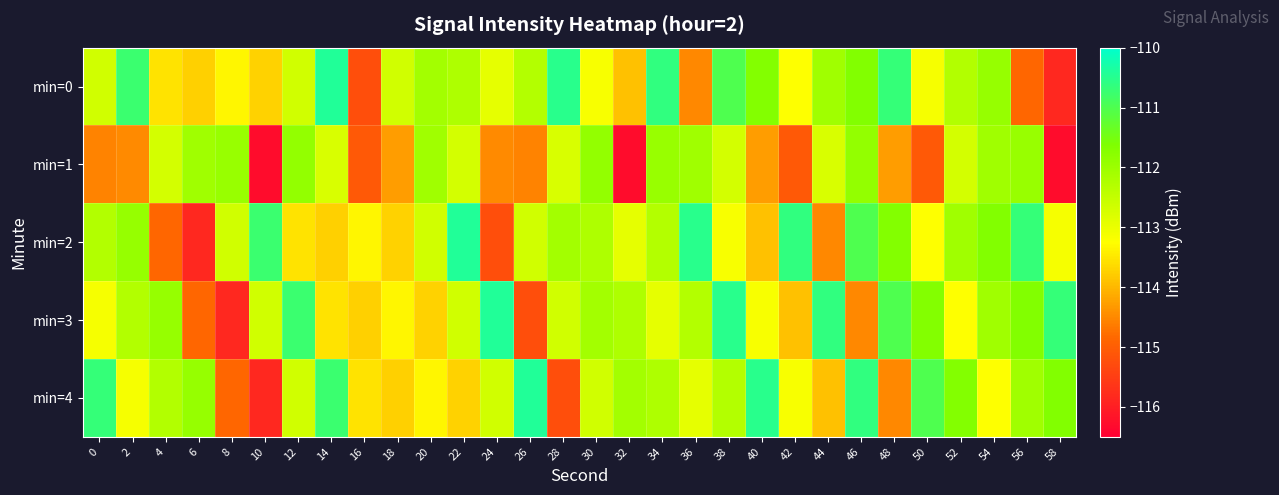

What is the maximum value shown in the chart?

-110.4